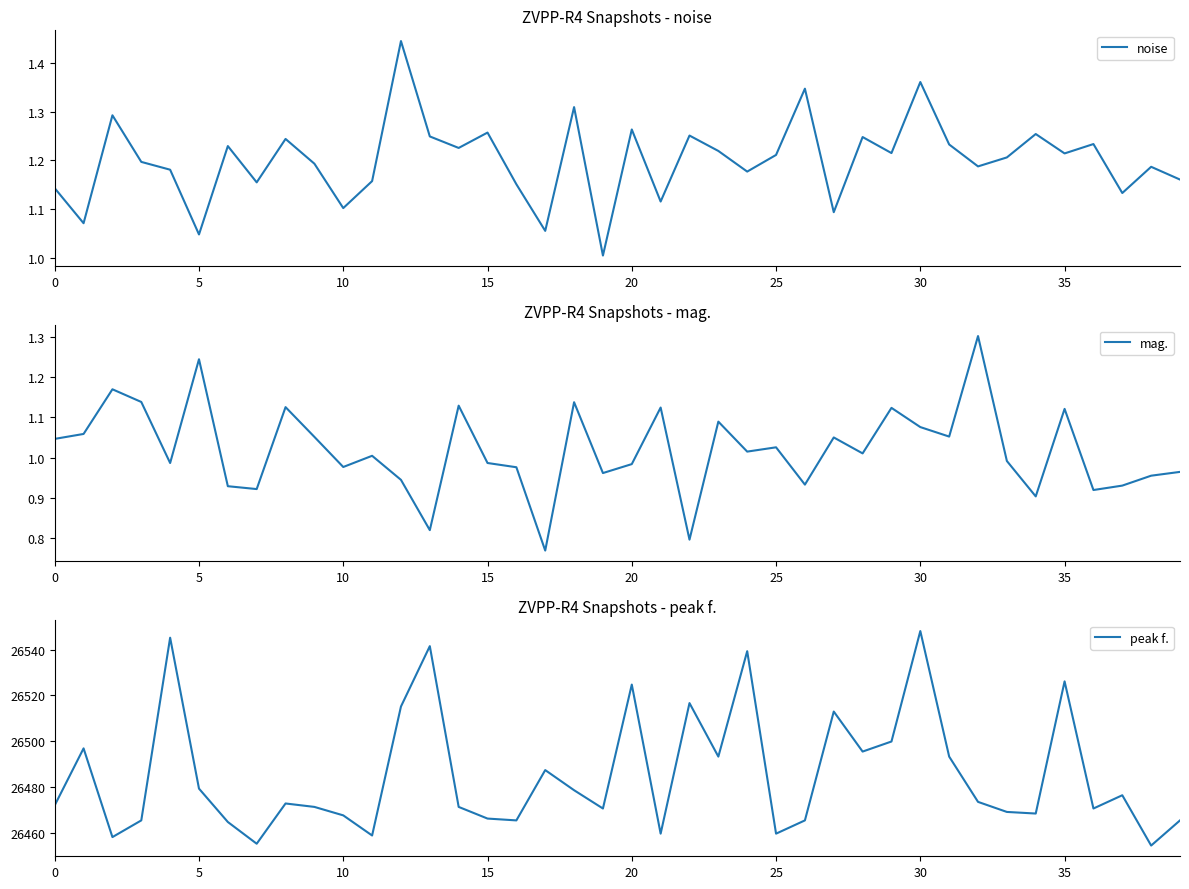

Which series has the largest range (max minus min)?

peak f.